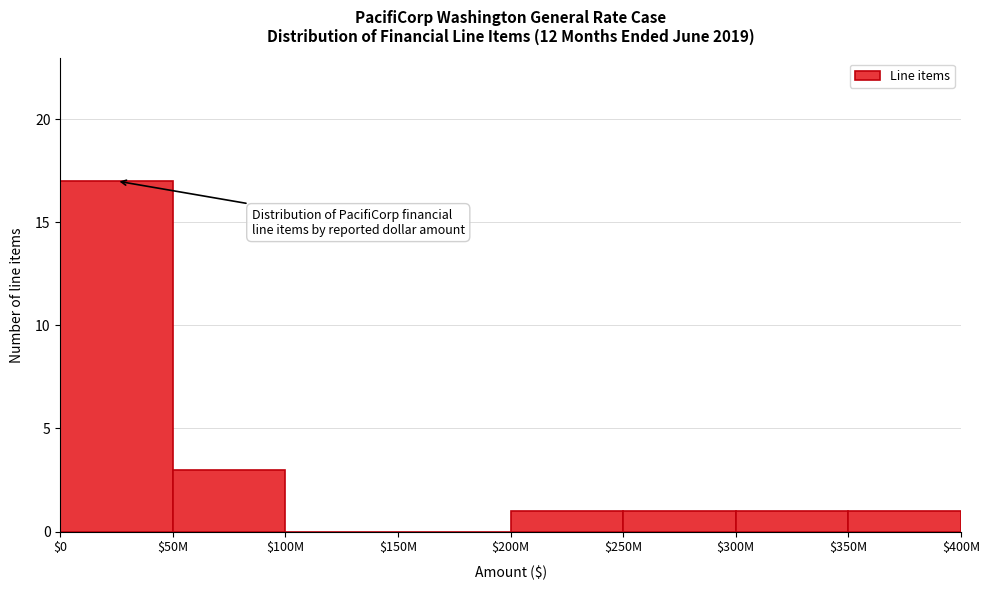

At which label is the value closest to 8?

$50M